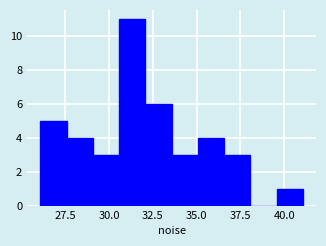

Around what value on the x-axis is the tallest bar? Give the approximate position of its centre, as read against the axis.

31.5